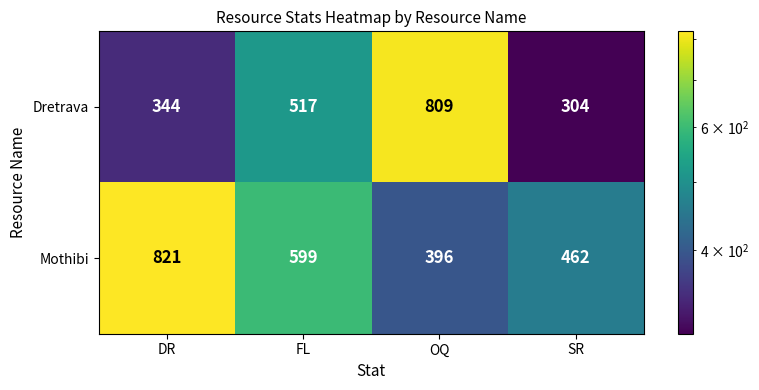

Rank the series by their maximum value, from highest to lowest.

Mothibi, Dretrava